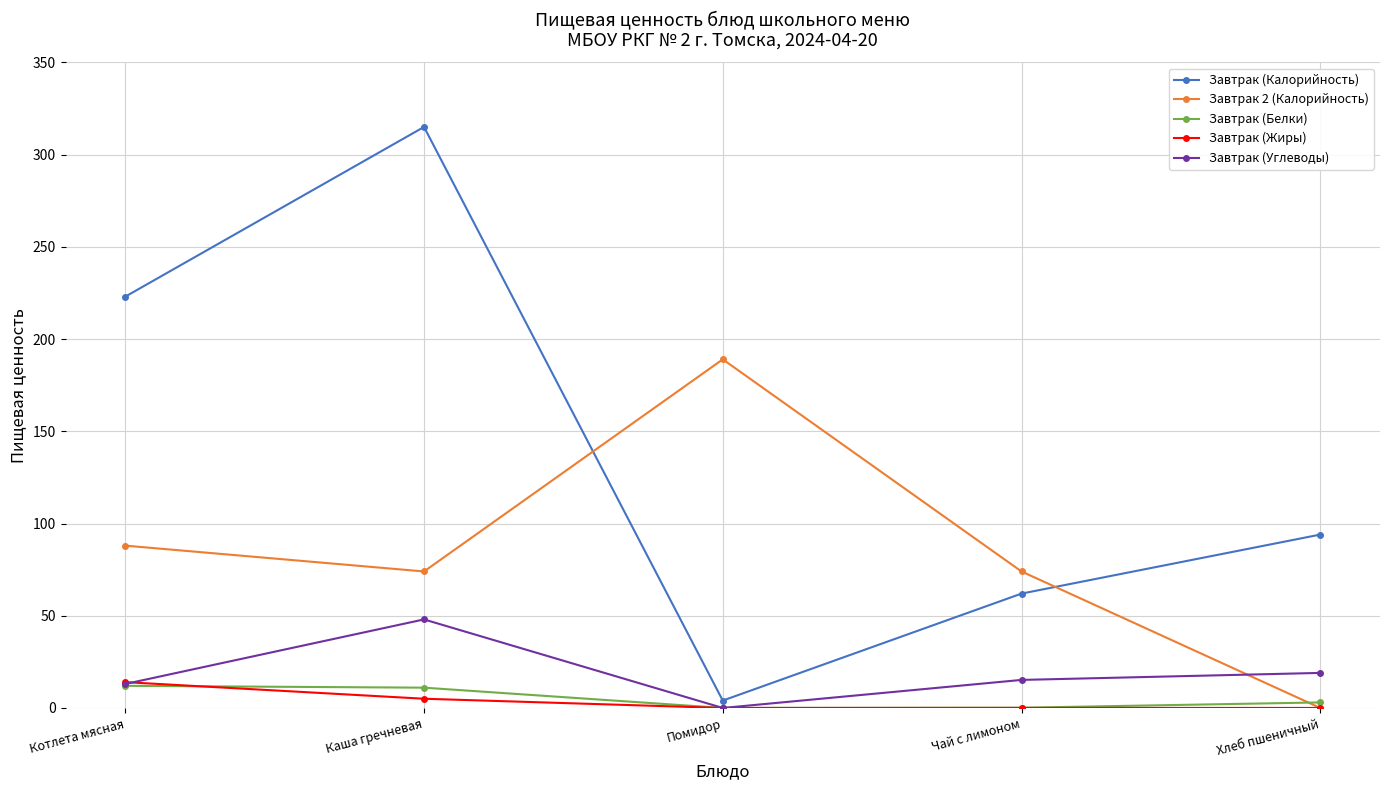

Is the value of Завтрак (Калорийность) at Чай с лимоном greater than the value of Завтрак (Жиры) at Чай с лимоном?

Yes